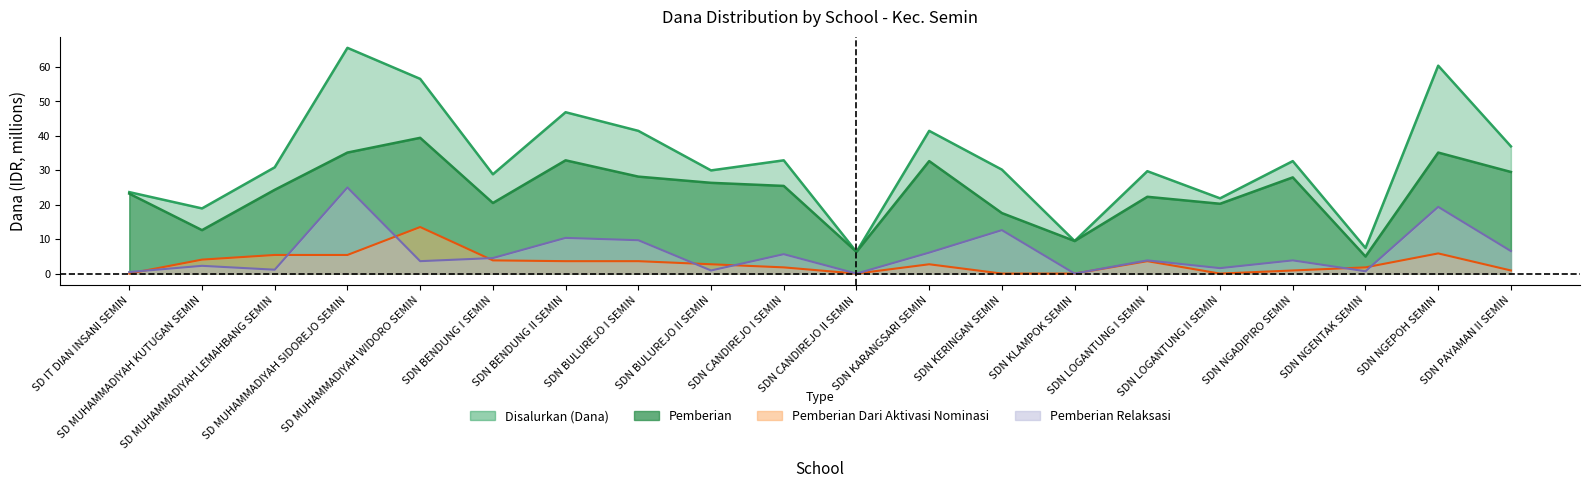

True or false: Disalurkan (Dana) and Pemberian intersect in this chart.

False